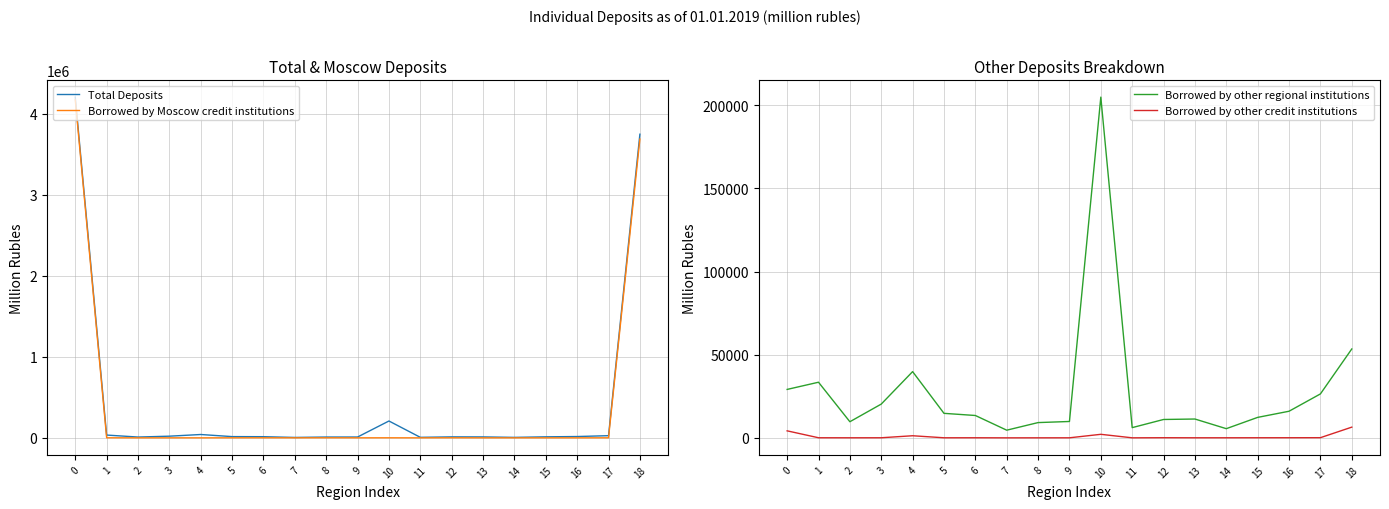

What is the sum of all Borrowed by Moscow credit institutions values?

7858708